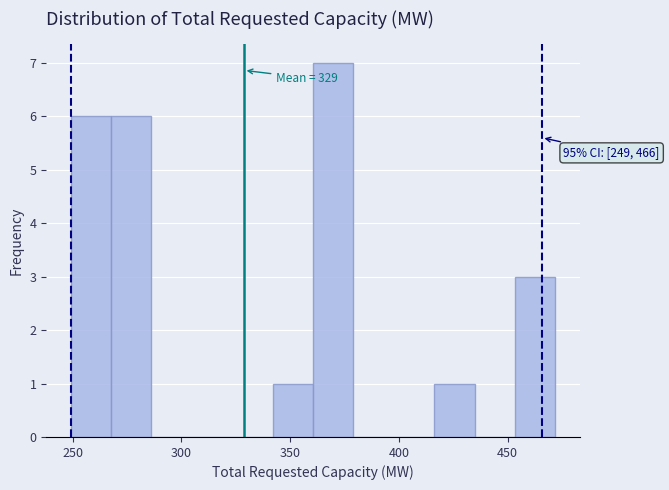

Read against the x-axis, roughly where is the centre of the tallest bar?

370